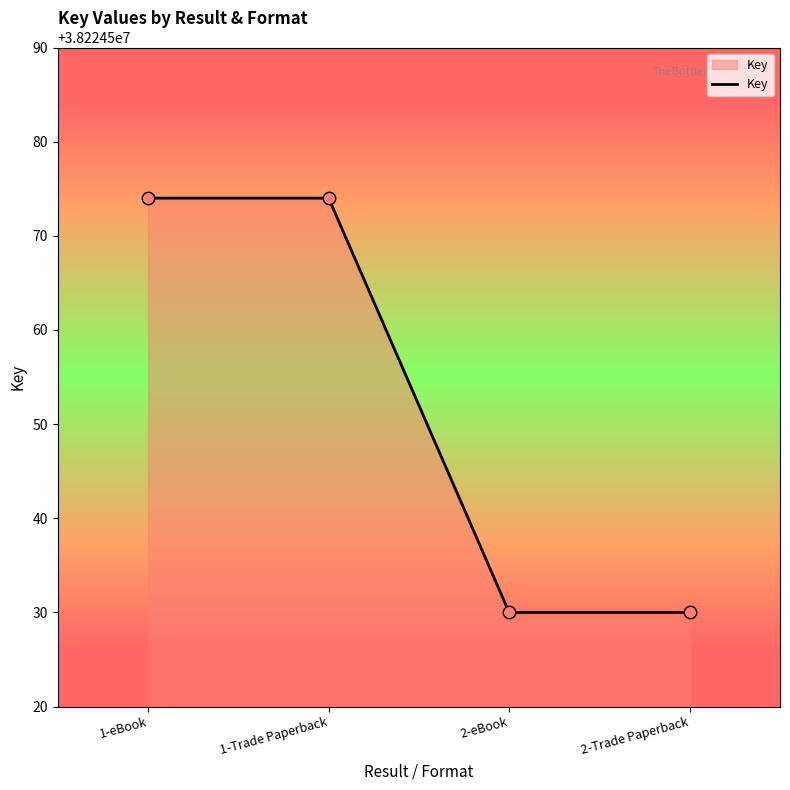

Approximately how many times larger is the value at 1-Trade Paperback compared to 2-eBook?

1.0